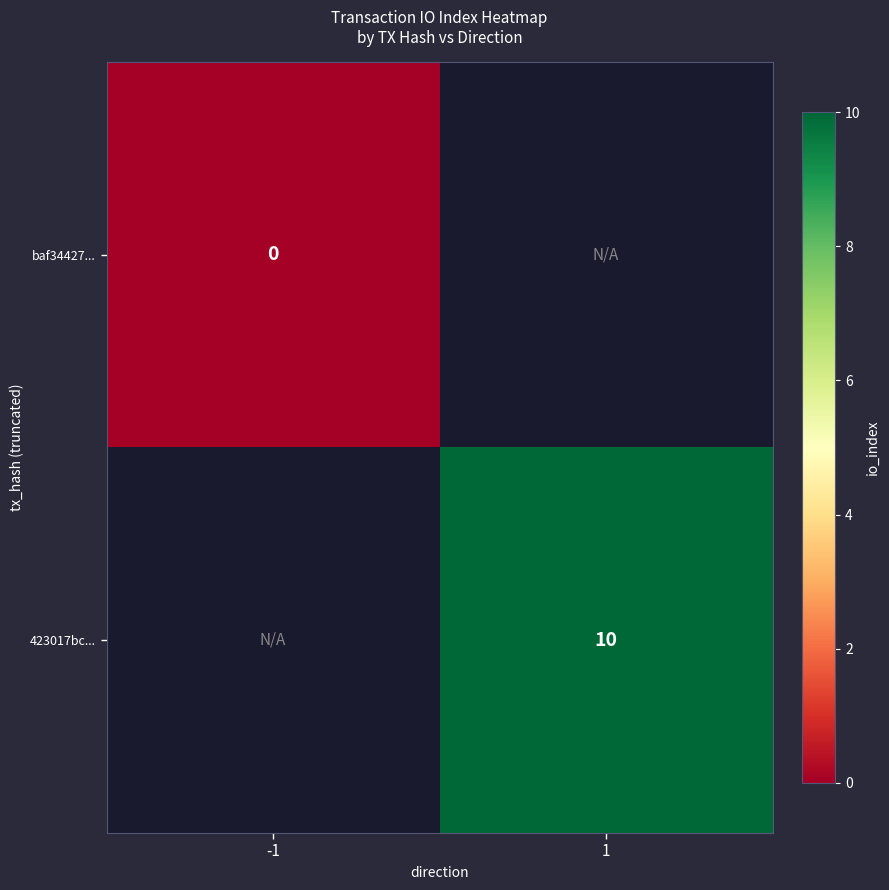

True or false: 423017bc... has a value of 17 at 1.

False